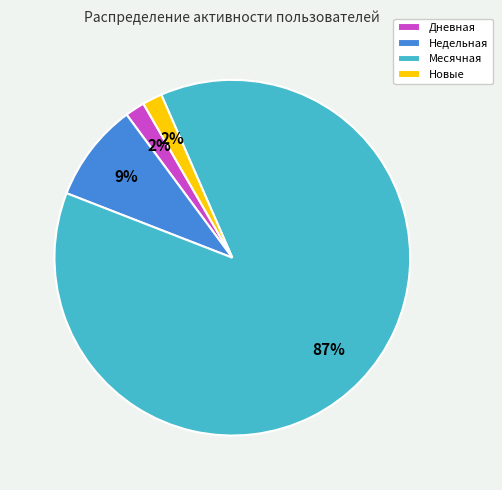

The Недельная slice represents 9% of the pie. True or false?

True